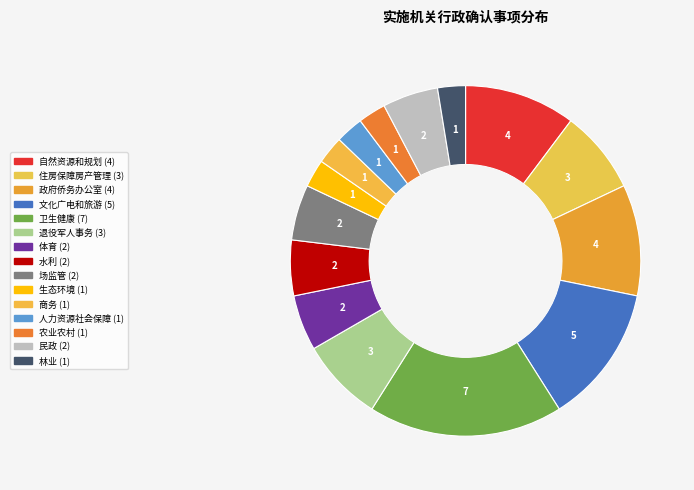

Count the number of slices in the pie.

15